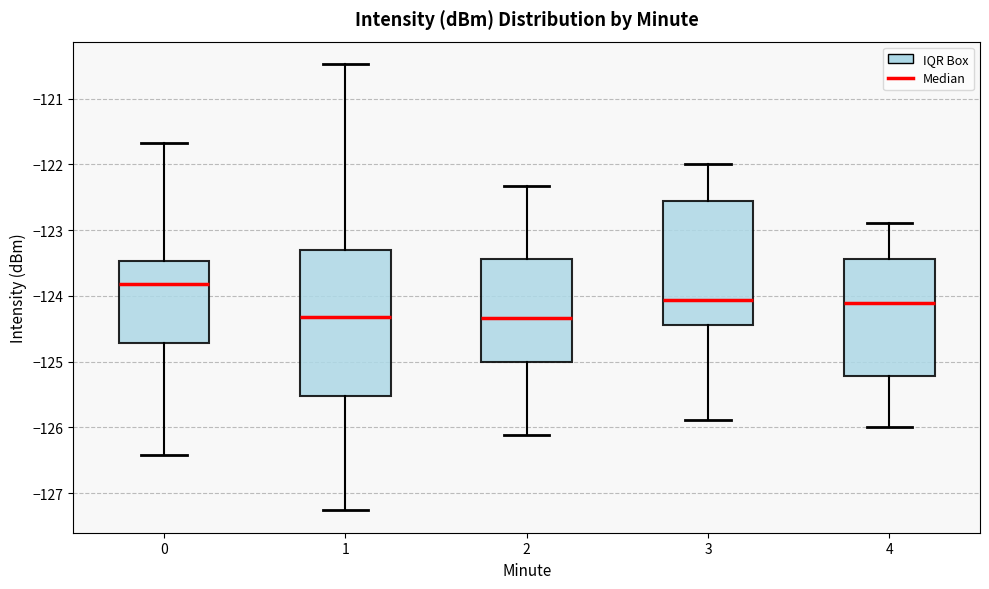

Reading left to right, transcribe this box plot: for each box, give where its median line is, the range the box spans, and where its two whiskers end, as read against the y-axis. The values are not printed on the chart, so give them approximately, as read against the axis.

0: median -123.8, box -124.7 to -123.5, whiskers -126.4 to -121.7
1: median -124.3, box -125.5 to -123.3, whiskers -127.3 to -120.5
2: median -124.3, box -125.0 to -123.4, whiskers -126.1 to -122.3
3: median -124.1, box -124.4 to -122.6, whiskers -125.9 to -122.0
4: median -124.1, box -125.2 to -123.4, whiskers -126.0 to -122.9